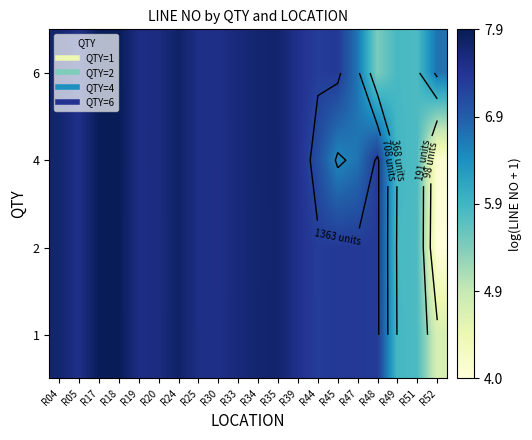

Where is 1 nearest to the value 6?

R49